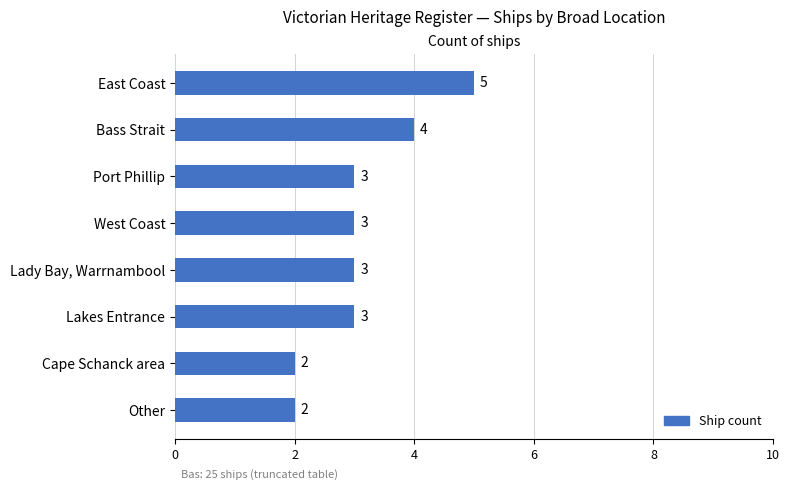

Approximately how many times larger is the value at Cape Schanck area compared to Port Phillip?

0.7